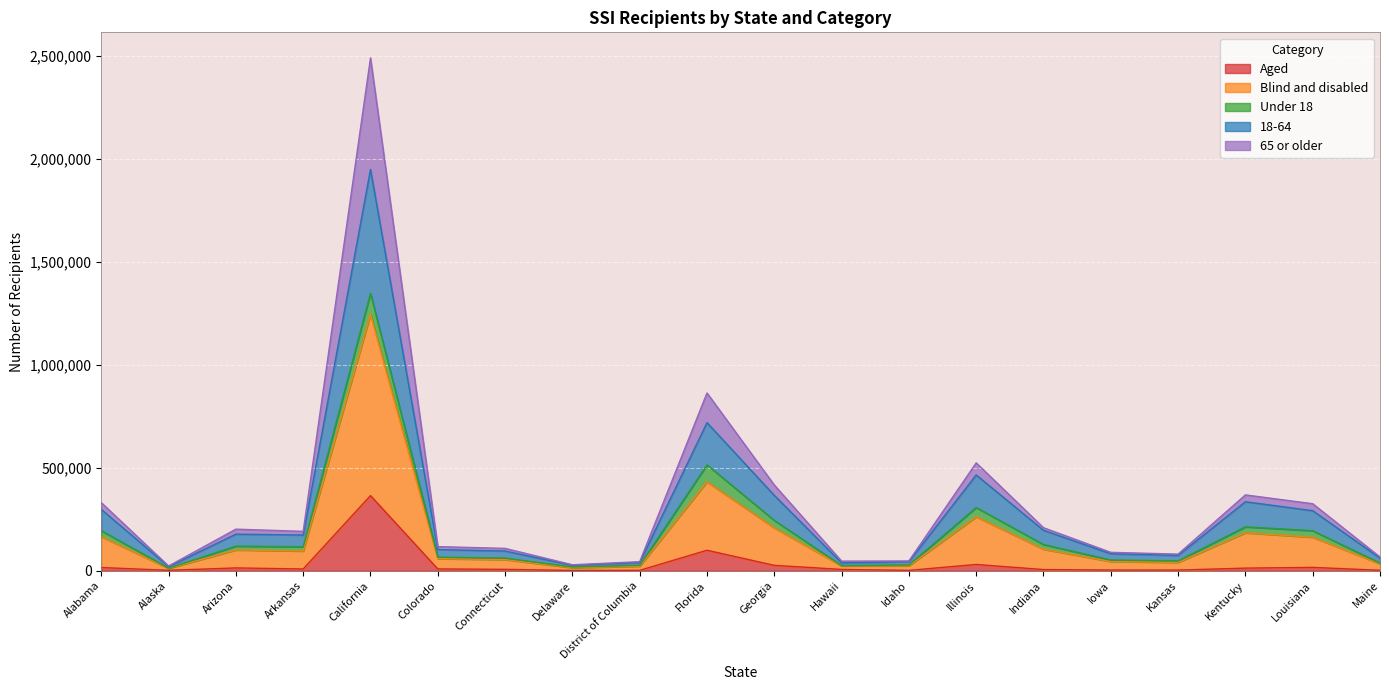

In Aged, how many points are lower than both neighbors (excluding endpoints)?

5